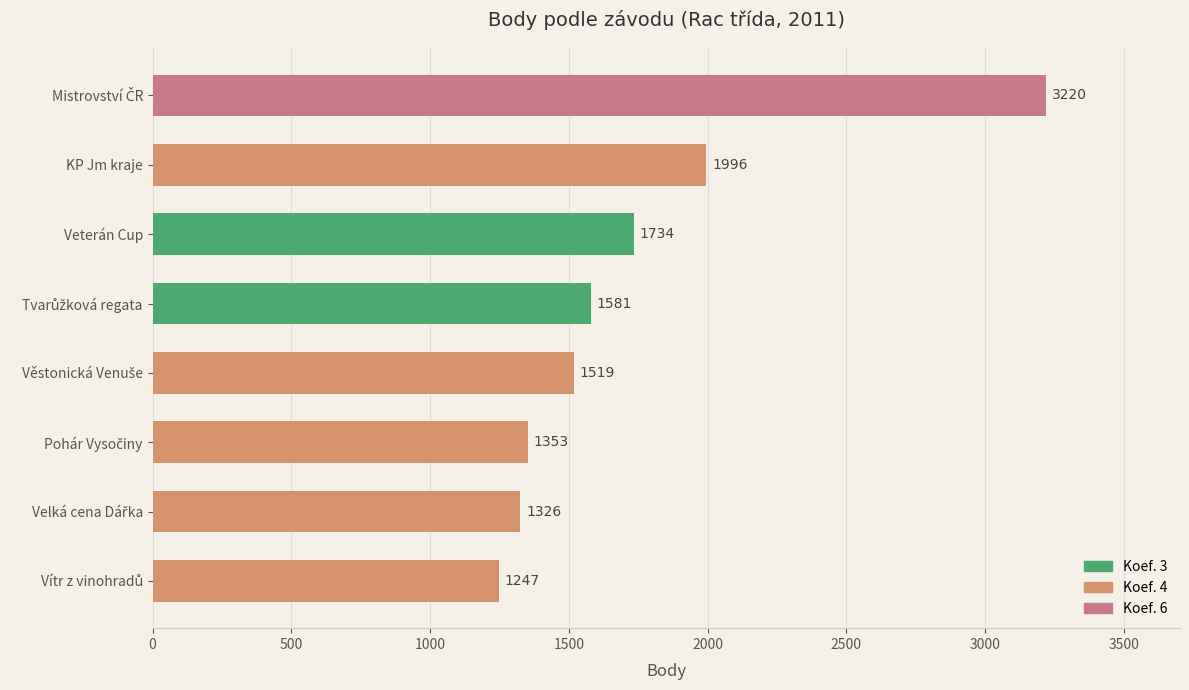

What is the smallest value displayed?

1247